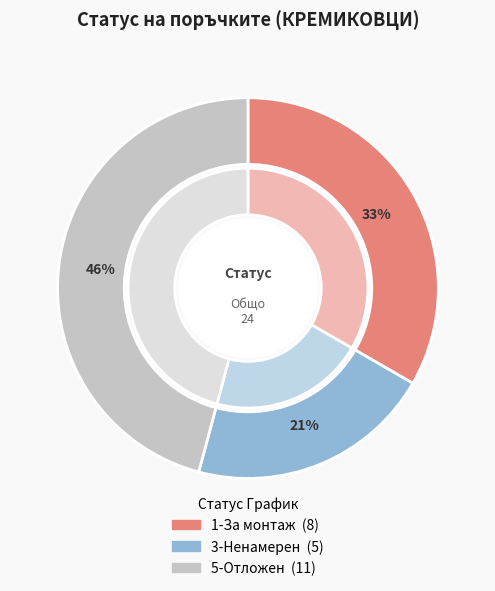

To the nearest percent, what is the difference between the 5-Отложен and 3-Ненамерен slice percentages?

25%